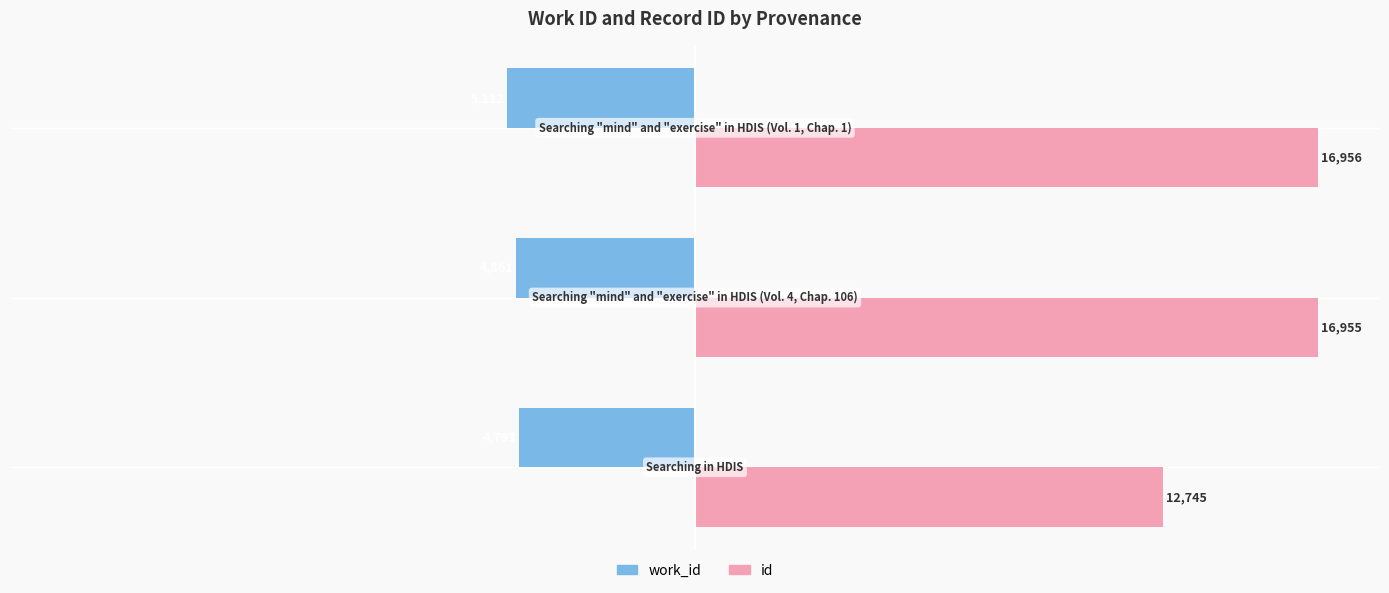

What are all the series names shown in the legend?

work_id, id